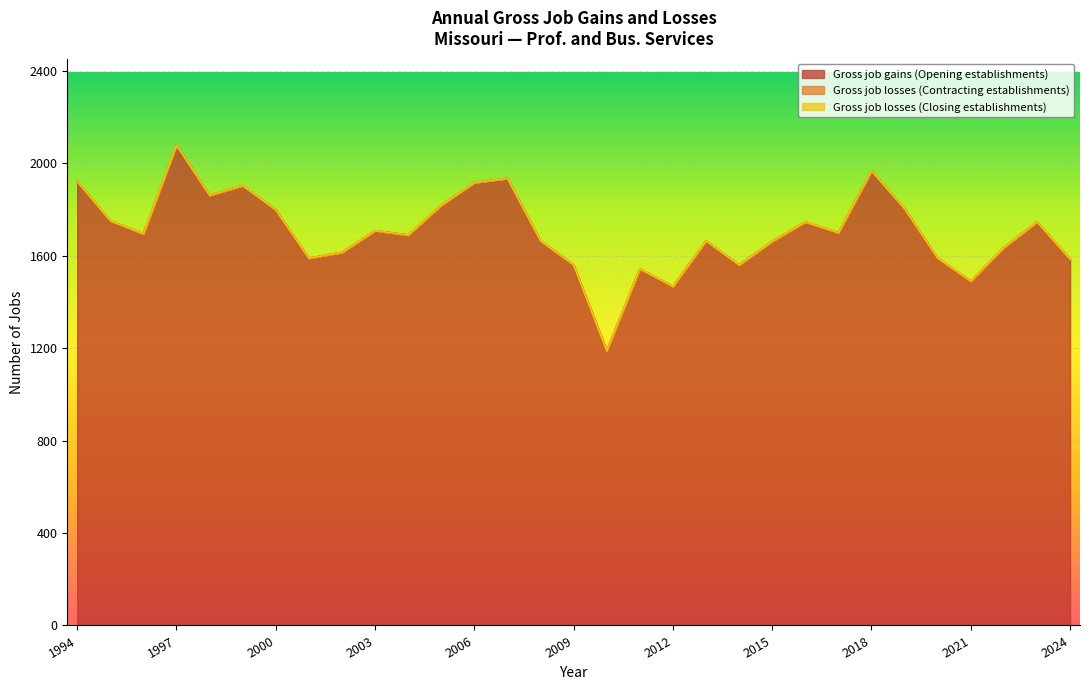

What is the sum of all Gross job gains (Opening establishments) values?

52843